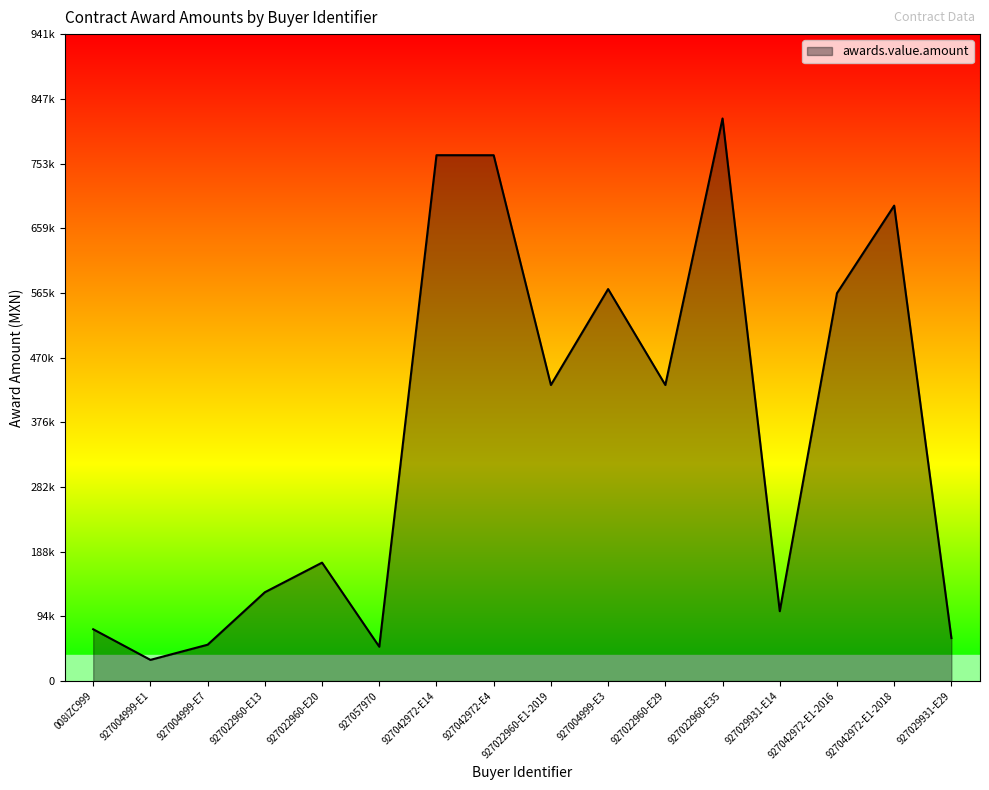

True or false: there are more than 0 points higher than both neighbors.

True